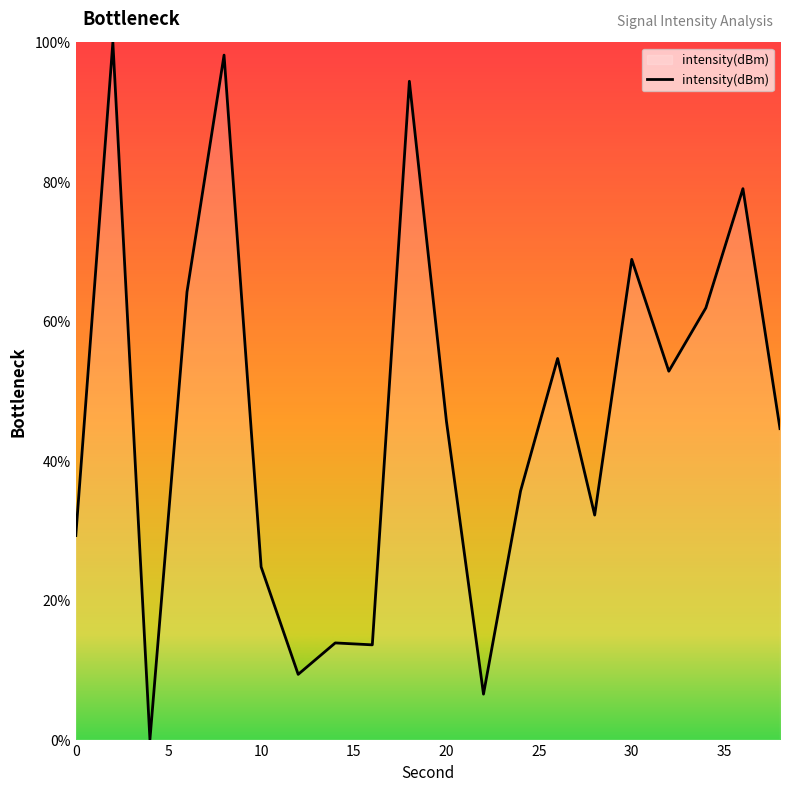

What is the maximum value shown in the chart?

100.0